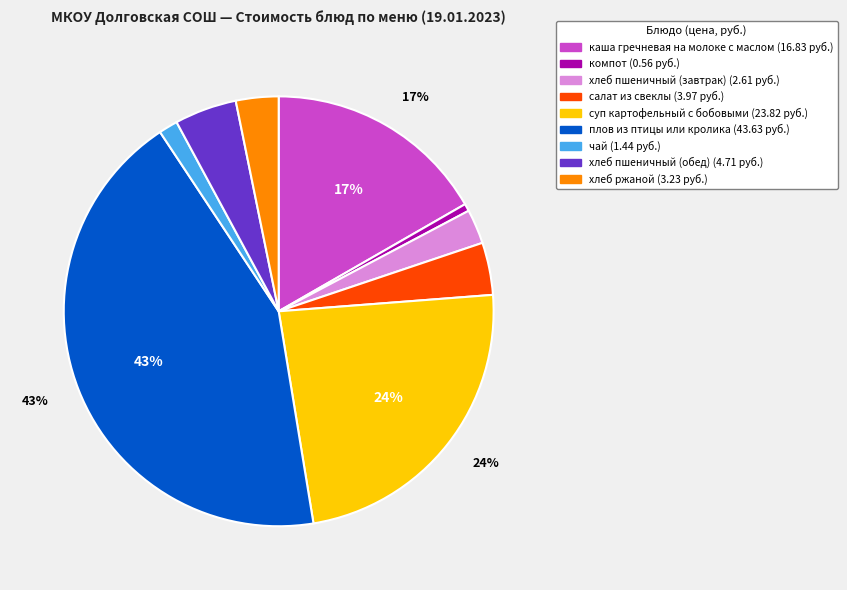

Do плов из птицы или кролика and хлеб ржаной together represent more than half of the pie?

No